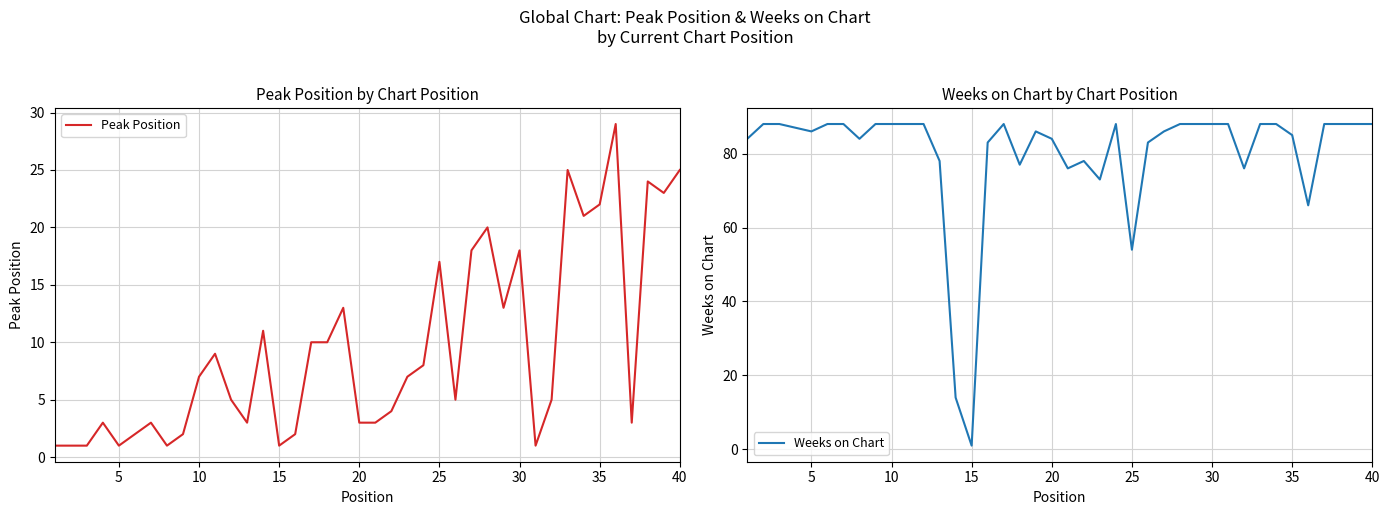

True or false: Peak Position has a value of 1 at 15.

True